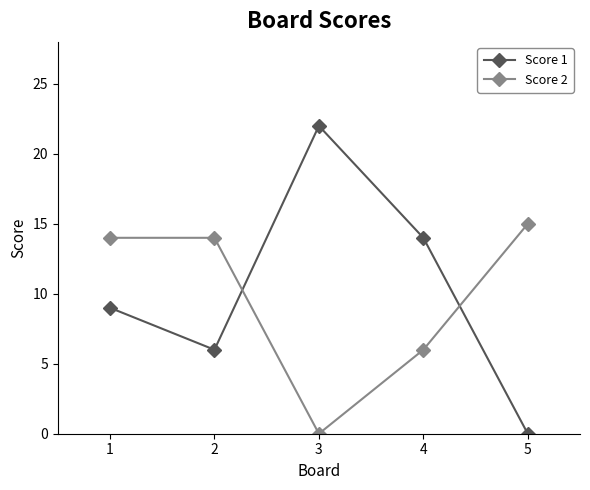

Count the number of data series in this chart.

2